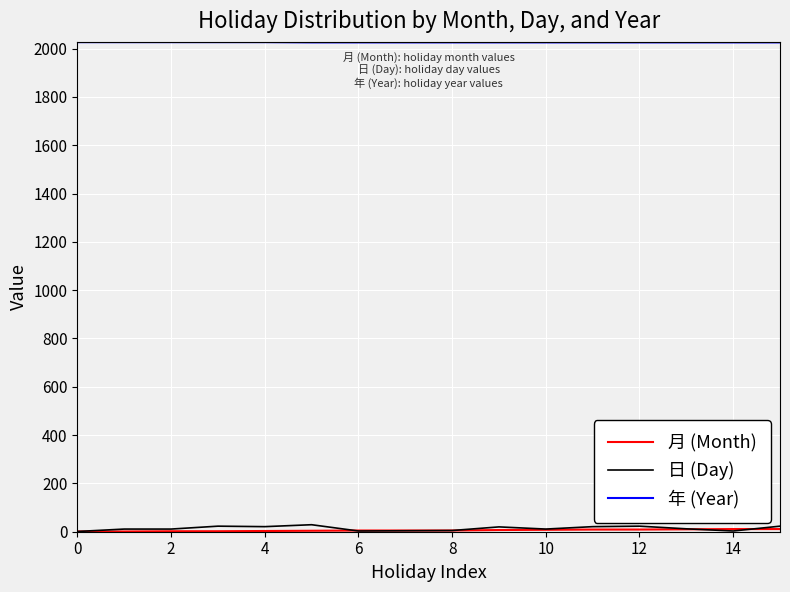

What is the greatest value displayed?

2027